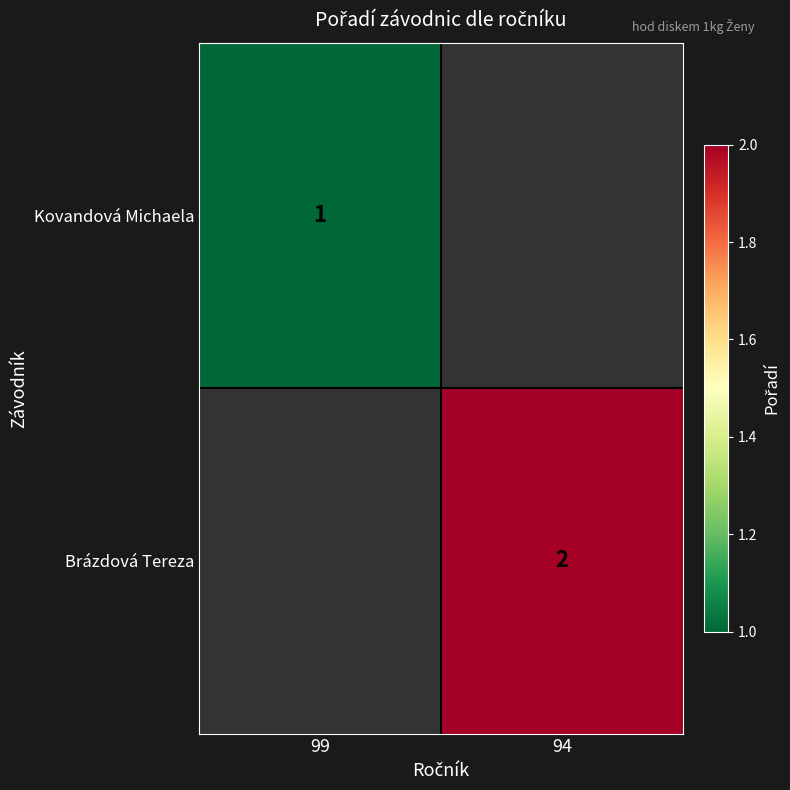

True or false: Brázdová Tereza has a value of 0.8 at 94.

False